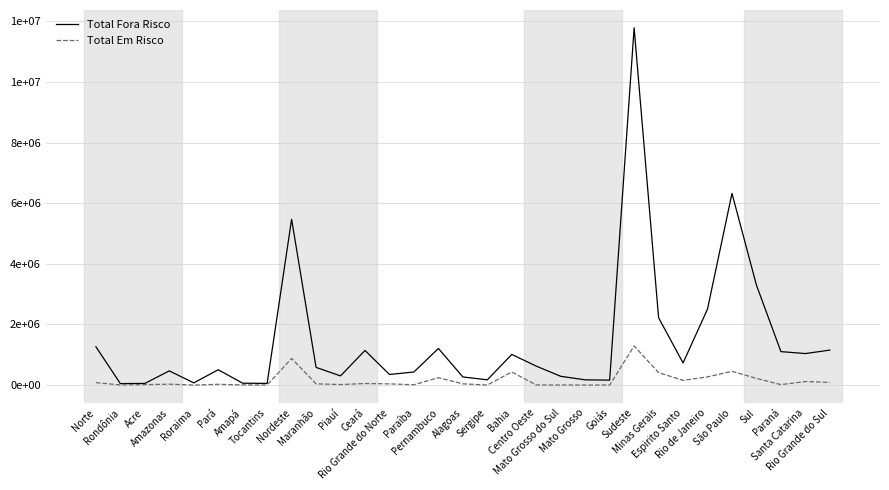

Which series changed the most between Amapá and Pernambuco?

Total Fora Risco